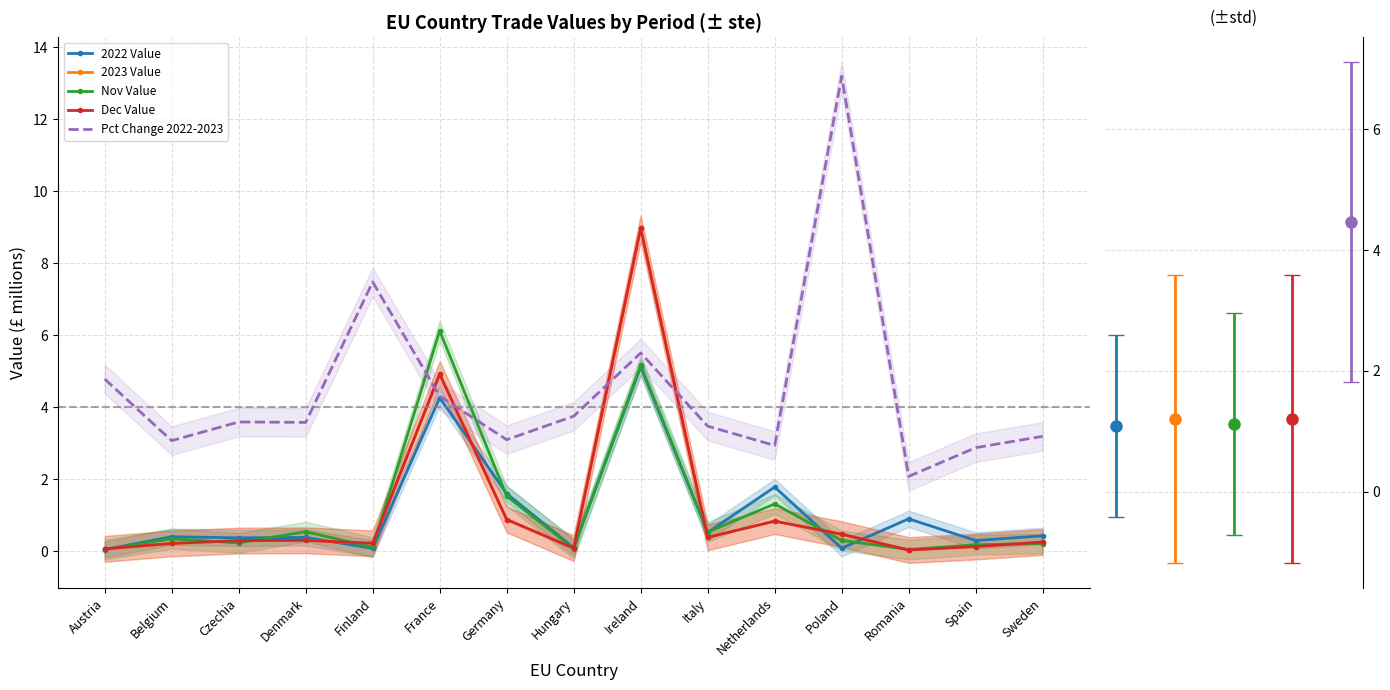

At which label does Dec Value reach its peak?

Ireland